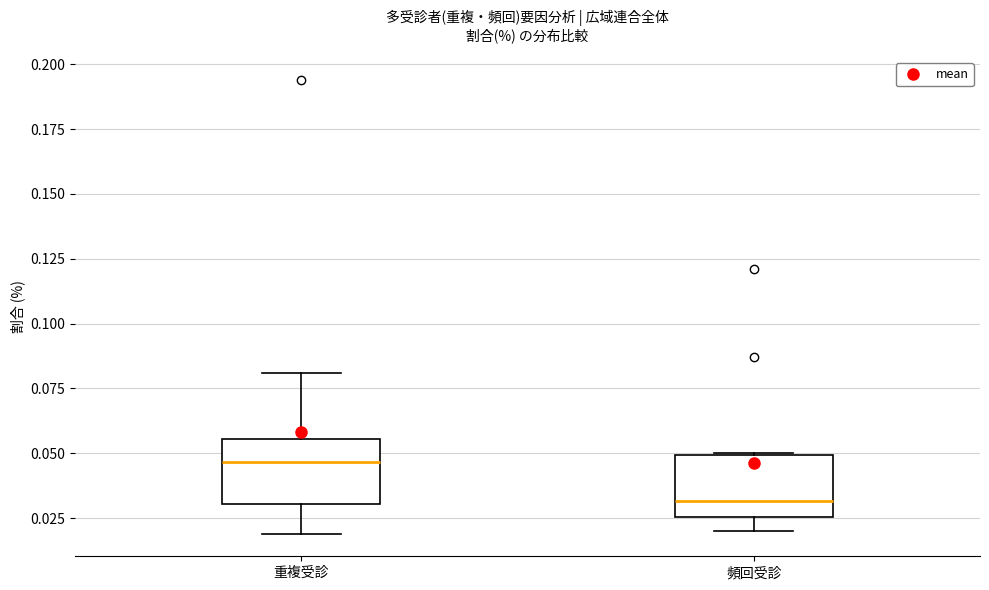

Where does the median line of the box for 頻回受診 sit on the y-axis? The values are not printed on the chart, so give them approximately, as read against the axis.

0.030